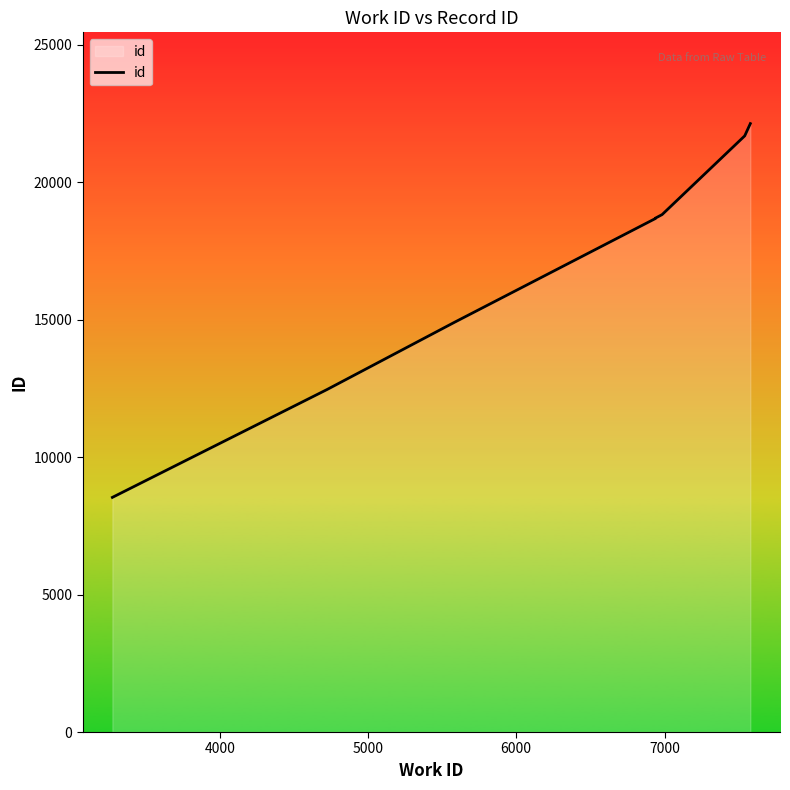

What is the sum of all values?

176317